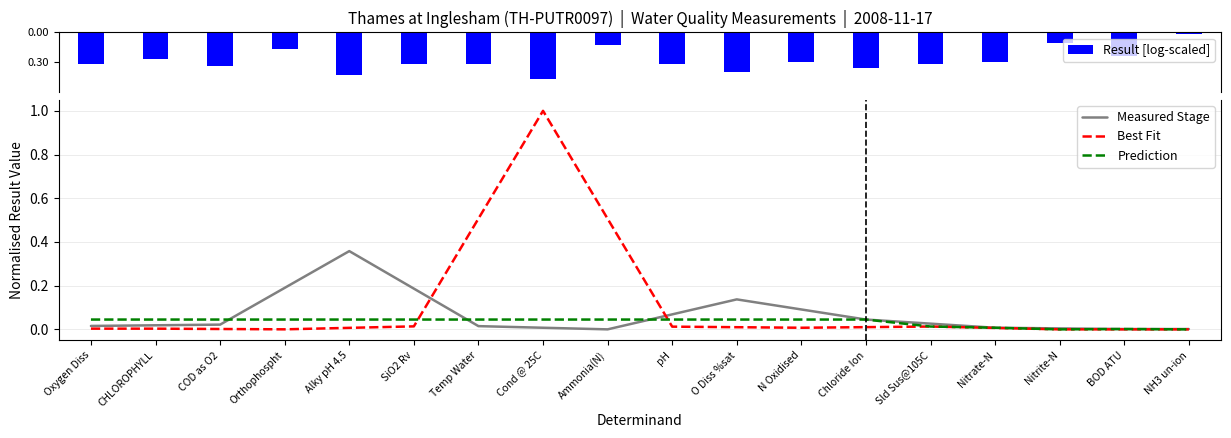

The Result [log-scaled] series shows -0.3 at COD as O2. True or false?

True